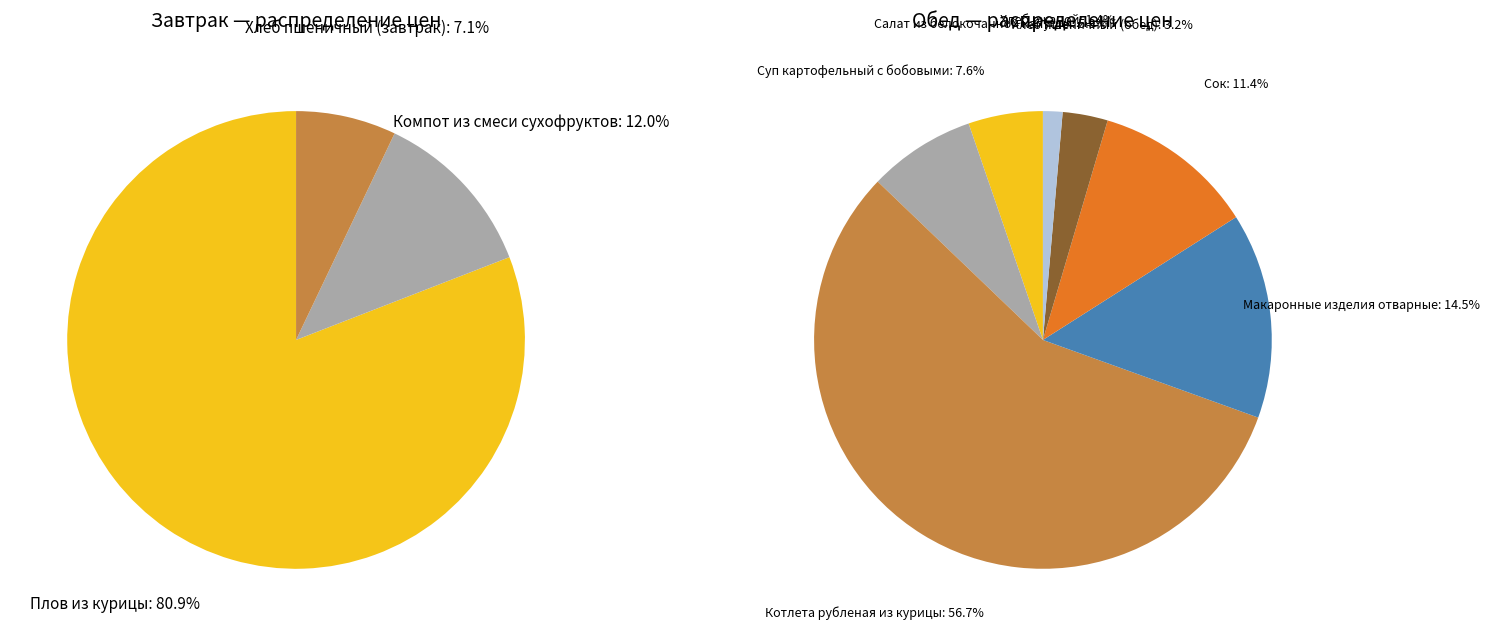

Between Компот из смеси сухофруктов and Котлета рубленая из курицы, which is larger?

Котлета рубленая из курицы